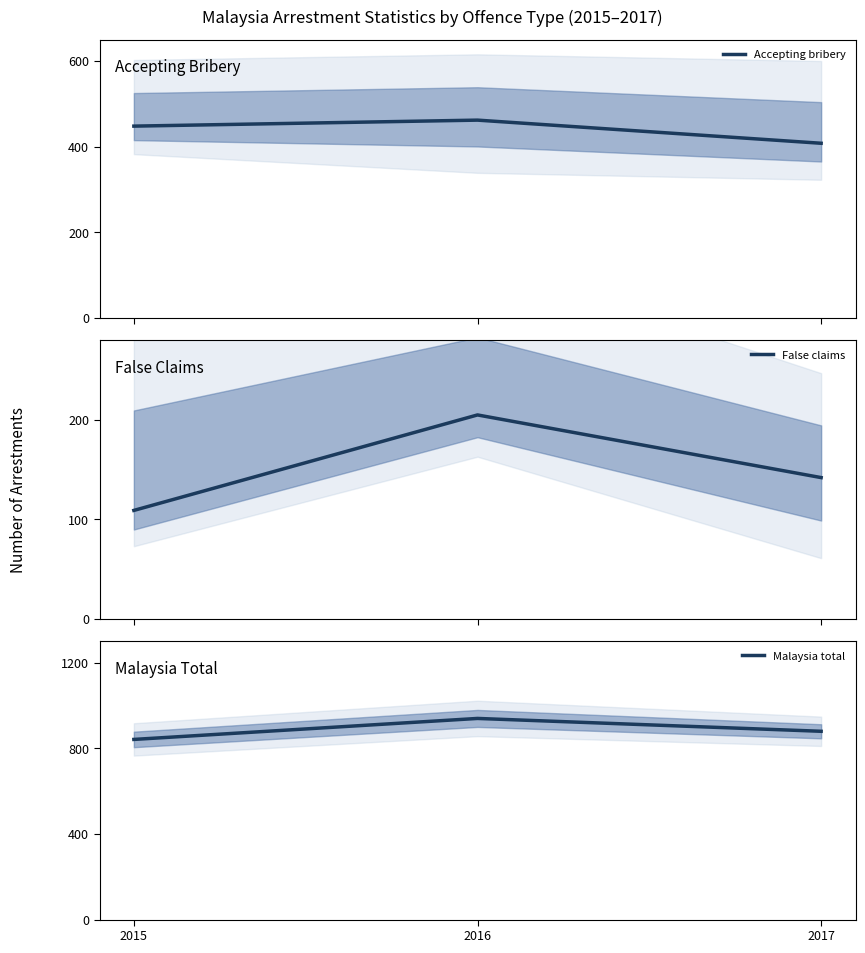

How many lines are shown in the chart?

3